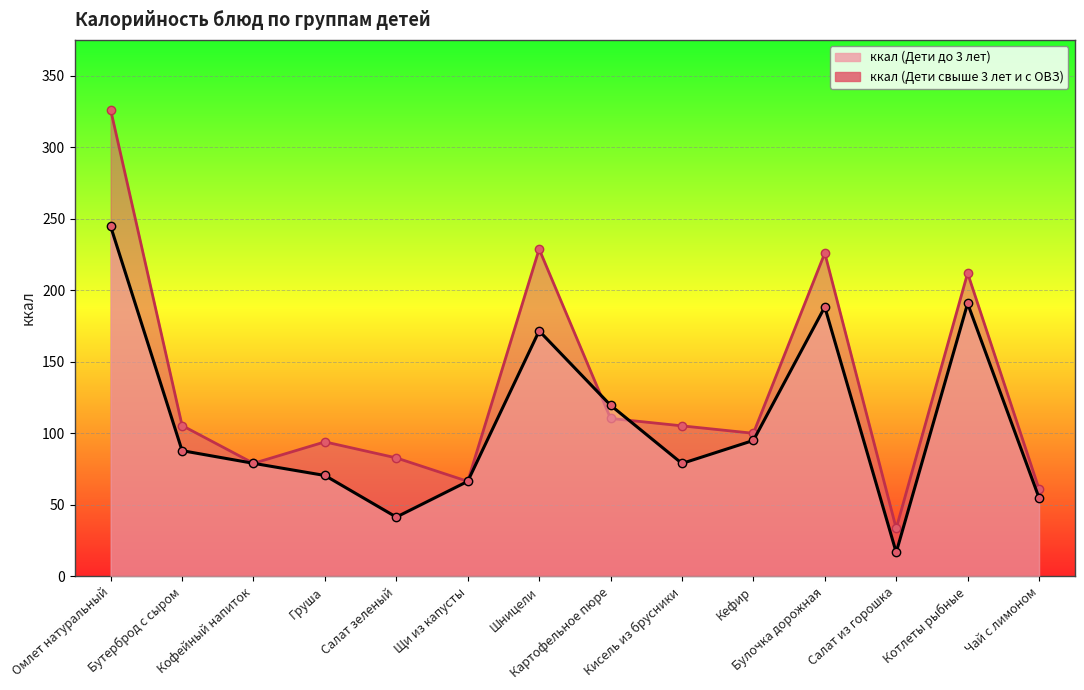

What is the sum of all ккал (Дети до 3 лет) values?

1505.6